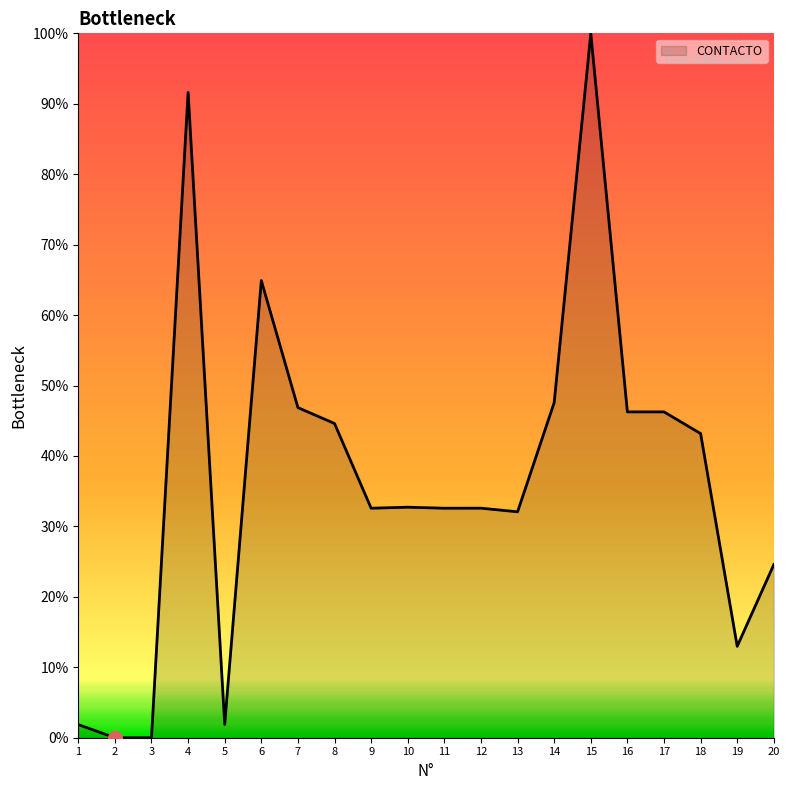

What is the difference between the maximum and second lowest values?

1.0